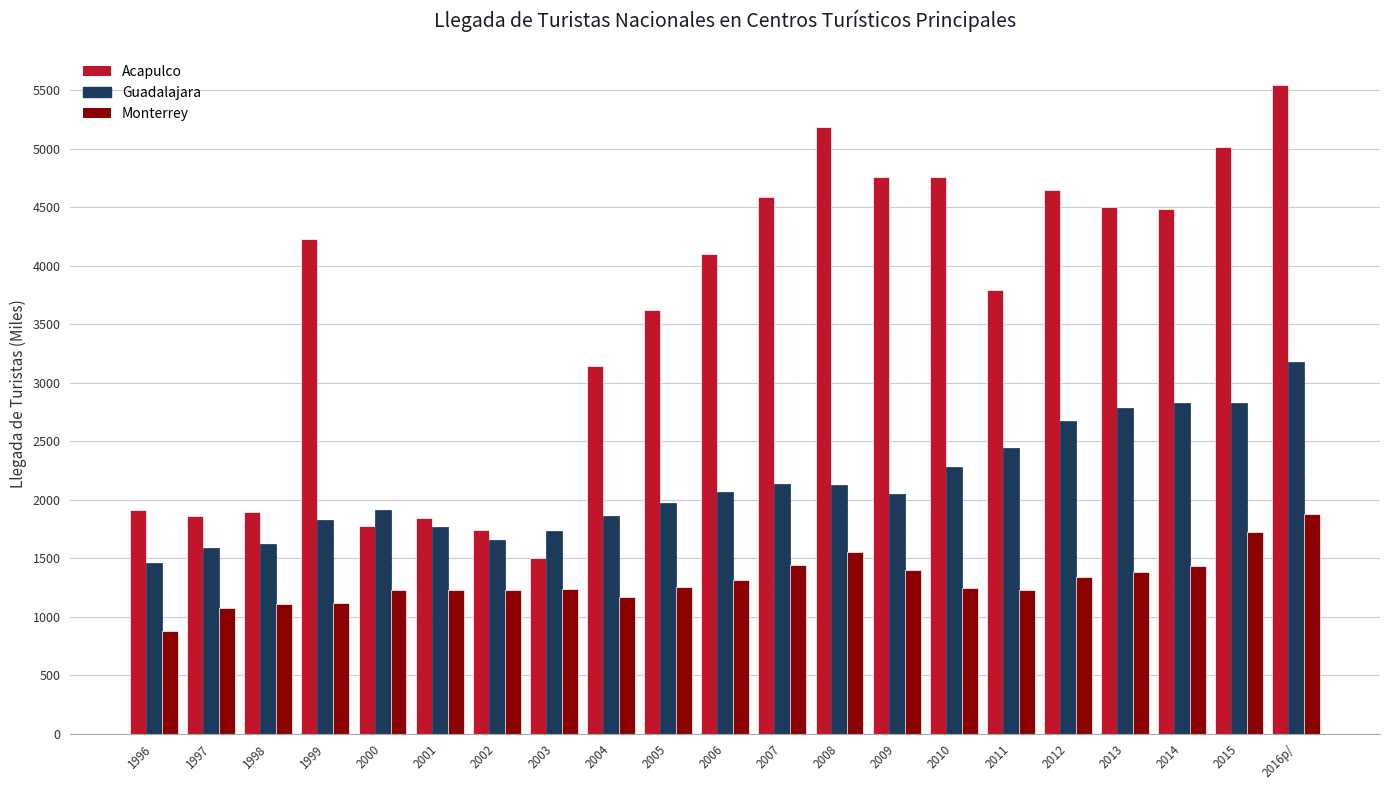

What is the label of the 18th bar from the right?

1999